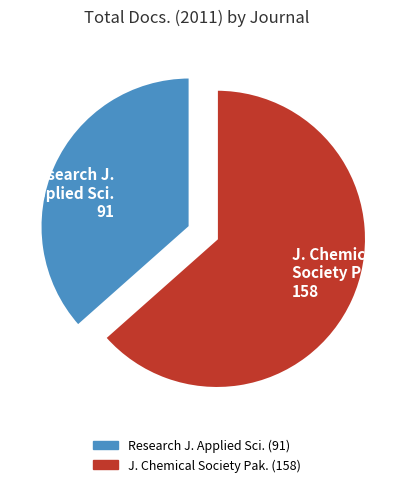

What is the majority slice?

J. Chemical Society Pak. 158